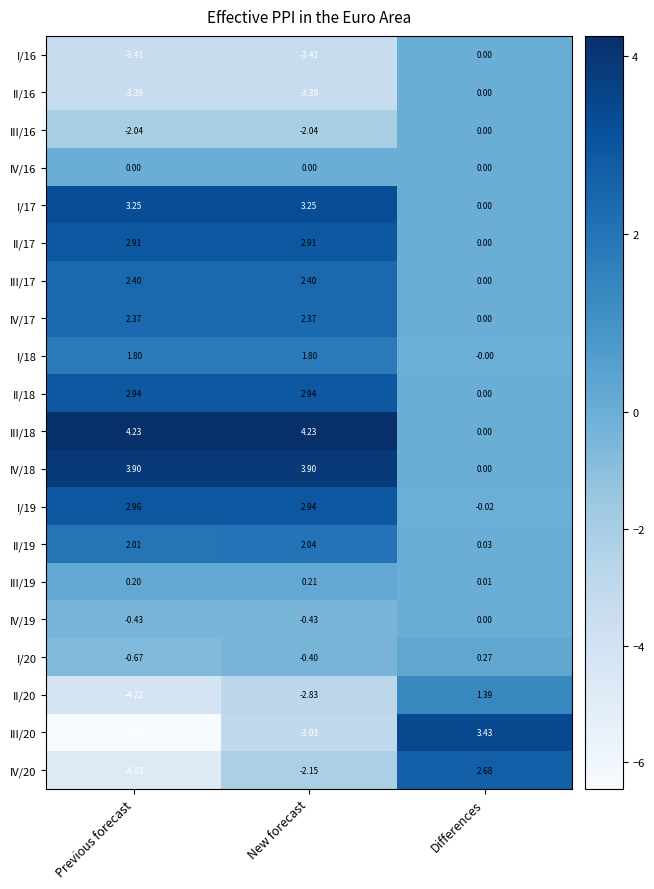

Rank the categories by II/19 value from highest to lowest.

New forecast, Previous forecast, Differences